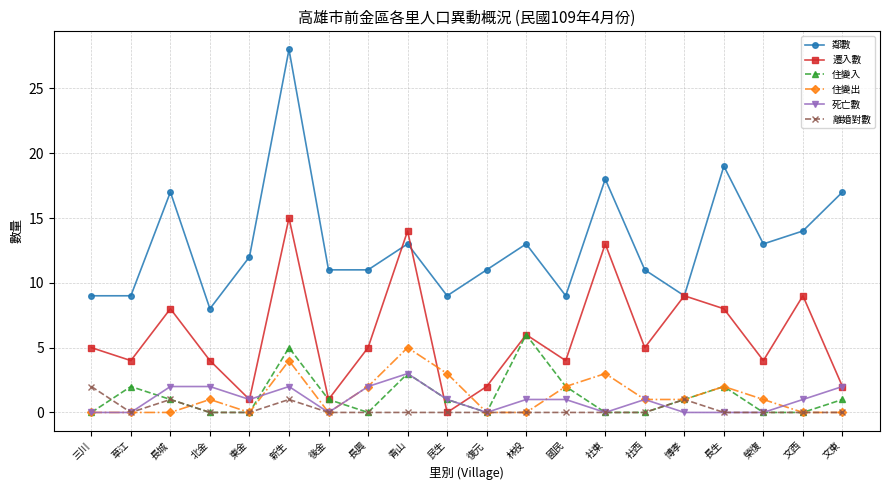

How many lines are shown in the chart?

6